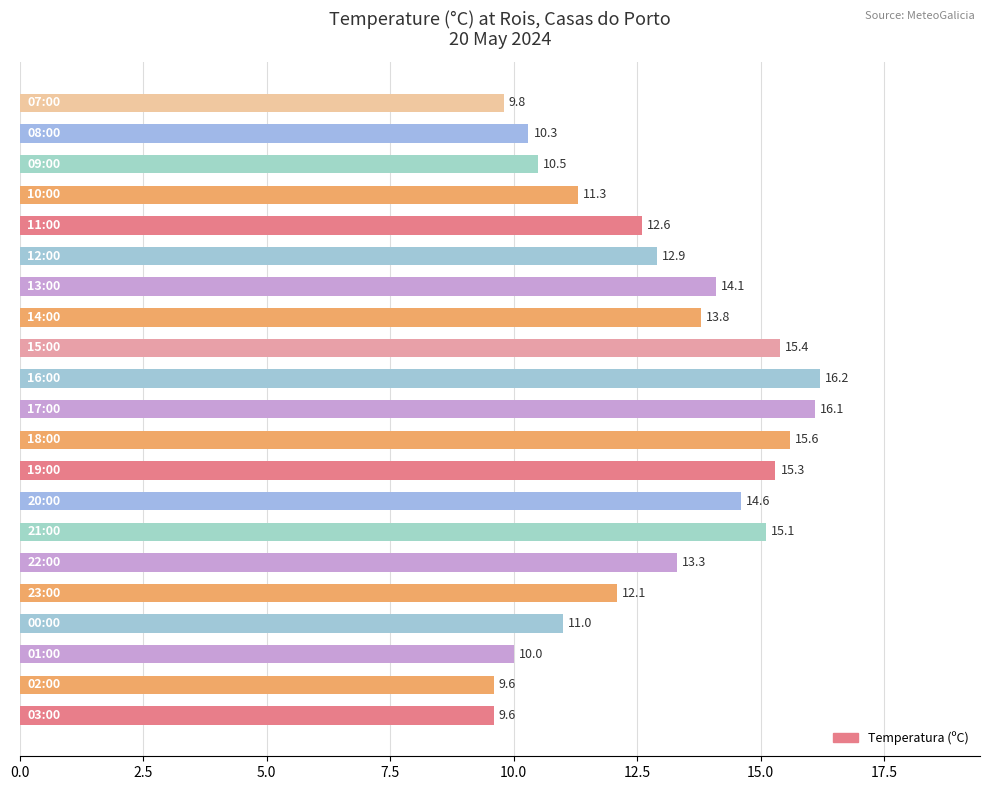

What is the difference between the second highest and minimum values?

6.5